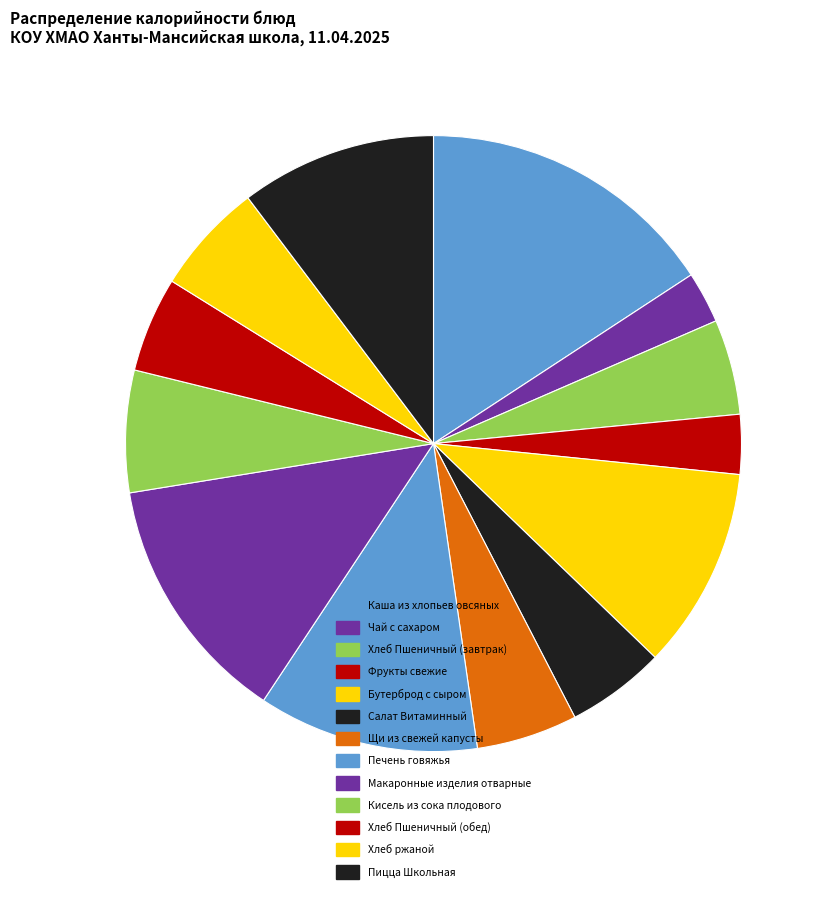

Is it true that Хлеб ржаной is 6% of the pie?

True